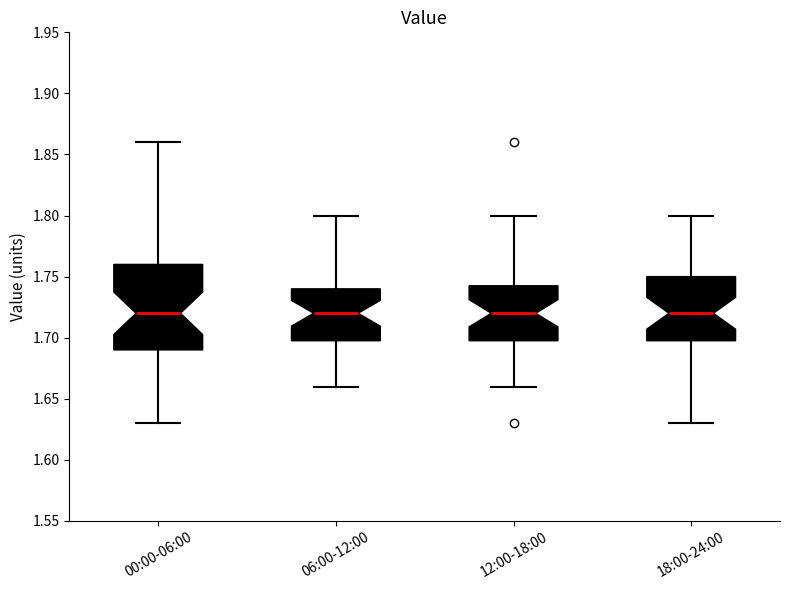

Comparing the boxes themselves (not the whiskers), which one is the tallest?

00:00-06:00